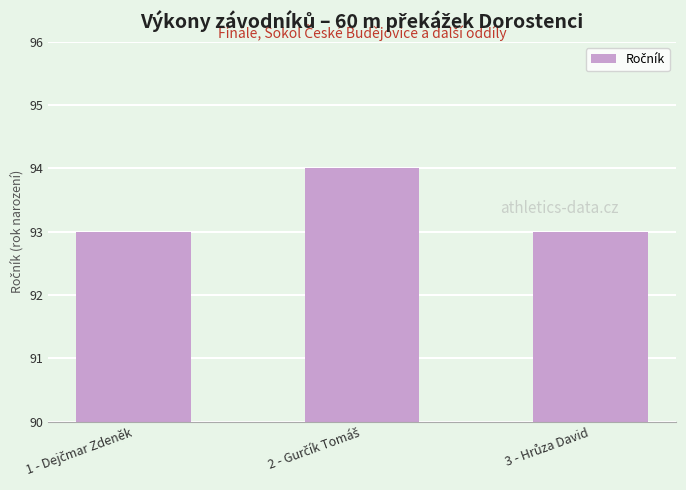

What is the value of the 1st bar from the left?

93